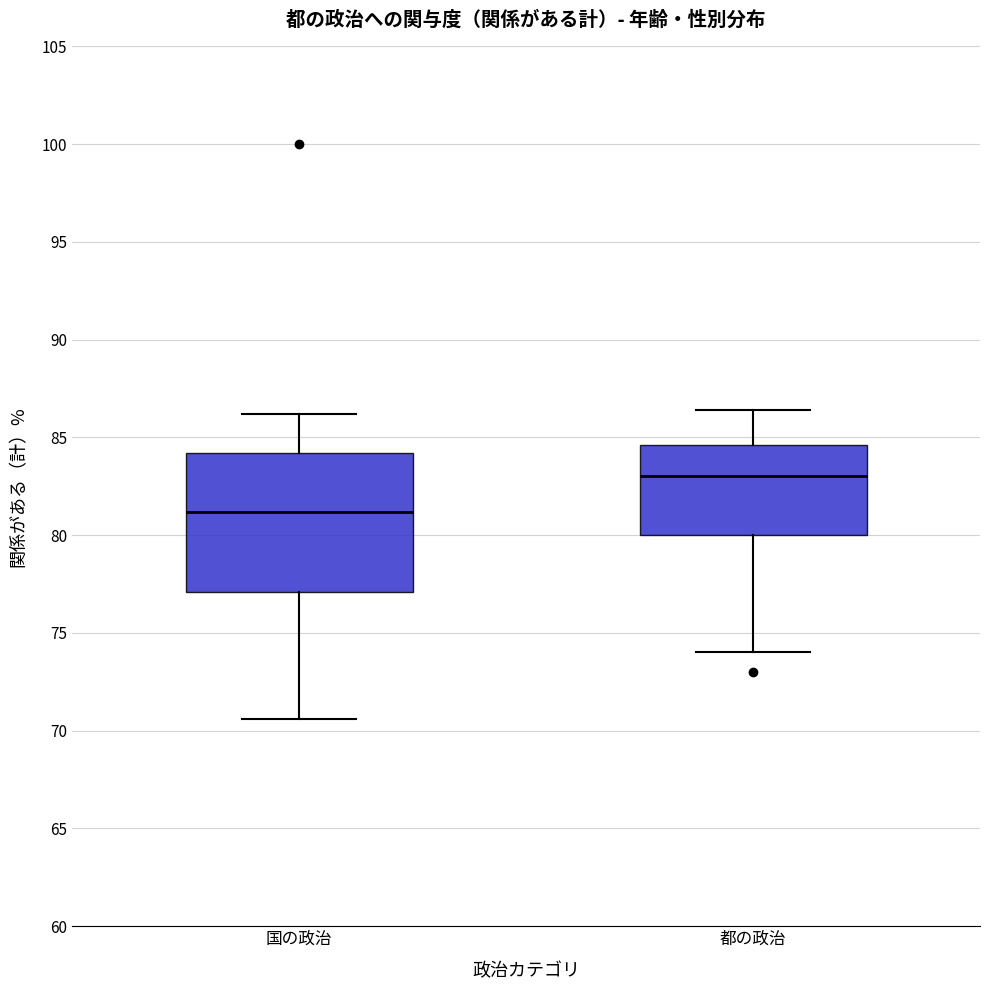

Reading left to right, read every box against the y-axis: the position of its median line, the range the box covers, and the ends of its whiskers. The values are not printed on the chart, so give them approximately, as read against the axis.

国の政治: median 81.0, box 77.0 to 84.0, whiskers 70.5 to 86.0
都の政治: median 83.0, box 80.0 to 84.5, whiskers 74.0 to 86.5